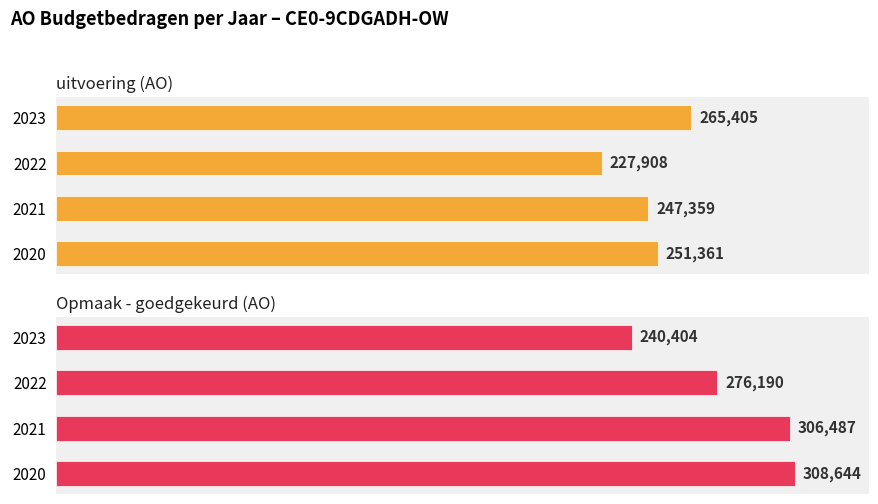

The Opmaak - goedgekeurd (AO) series shows 308644 at 2020. True or false?

True